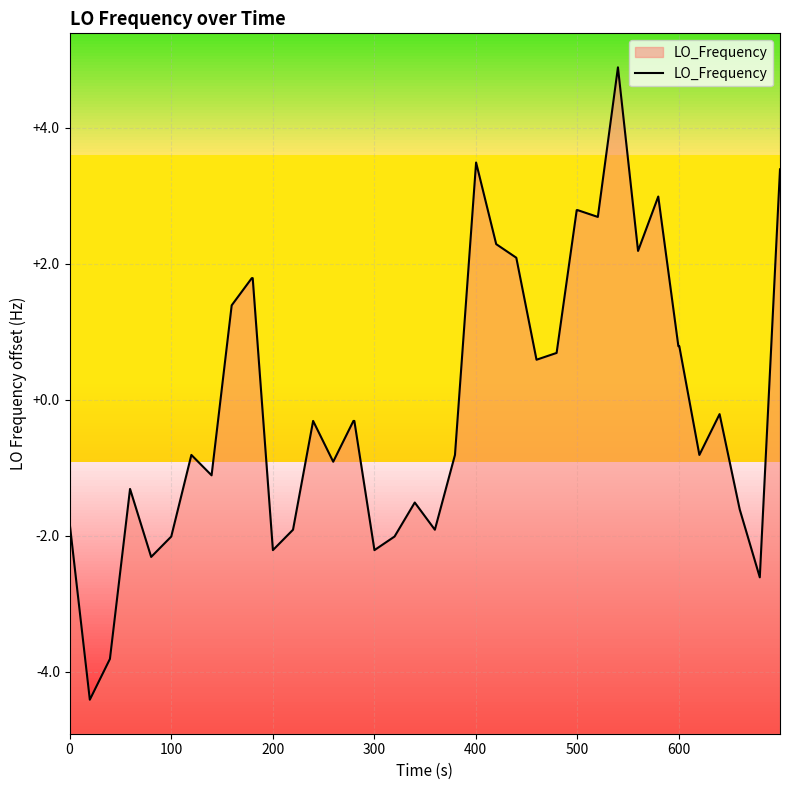

What is the value of the 13th point from the left?

-1.9